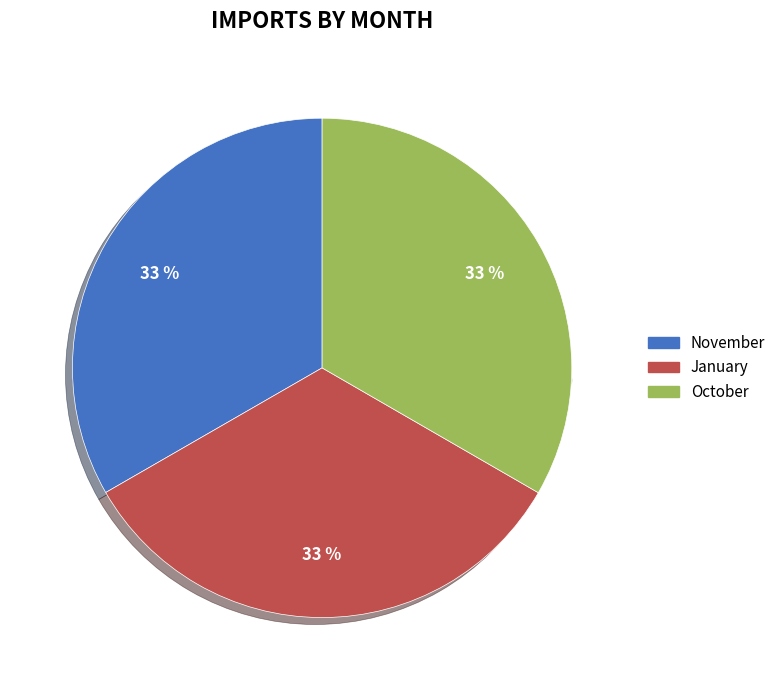

Which has a higher value, October or November?

October